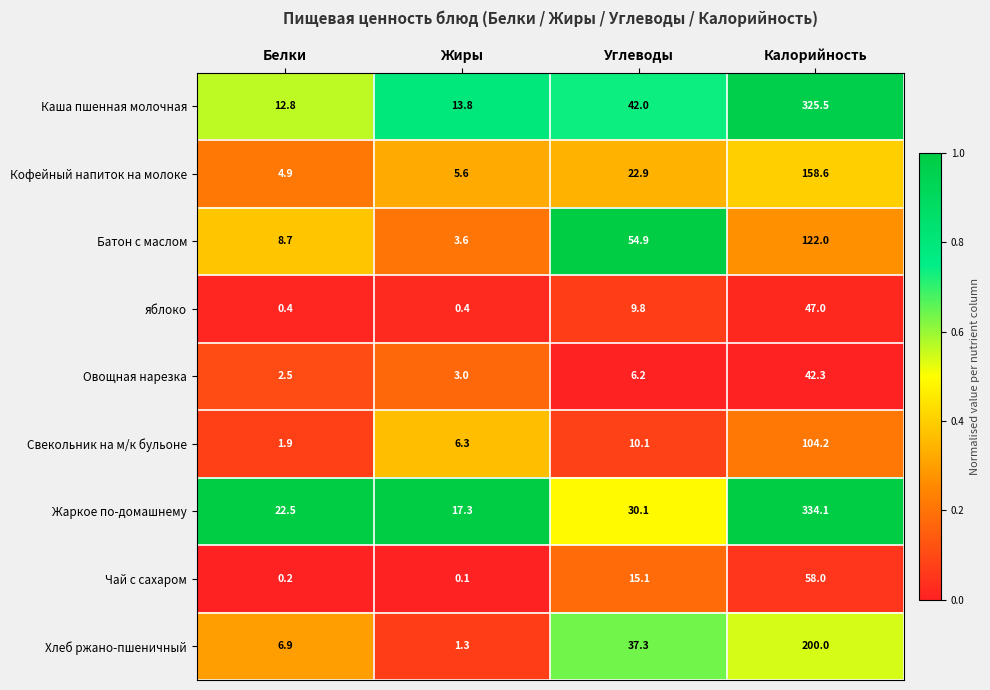

Where does the Батон с маслом series first go above 54?

Углеводы